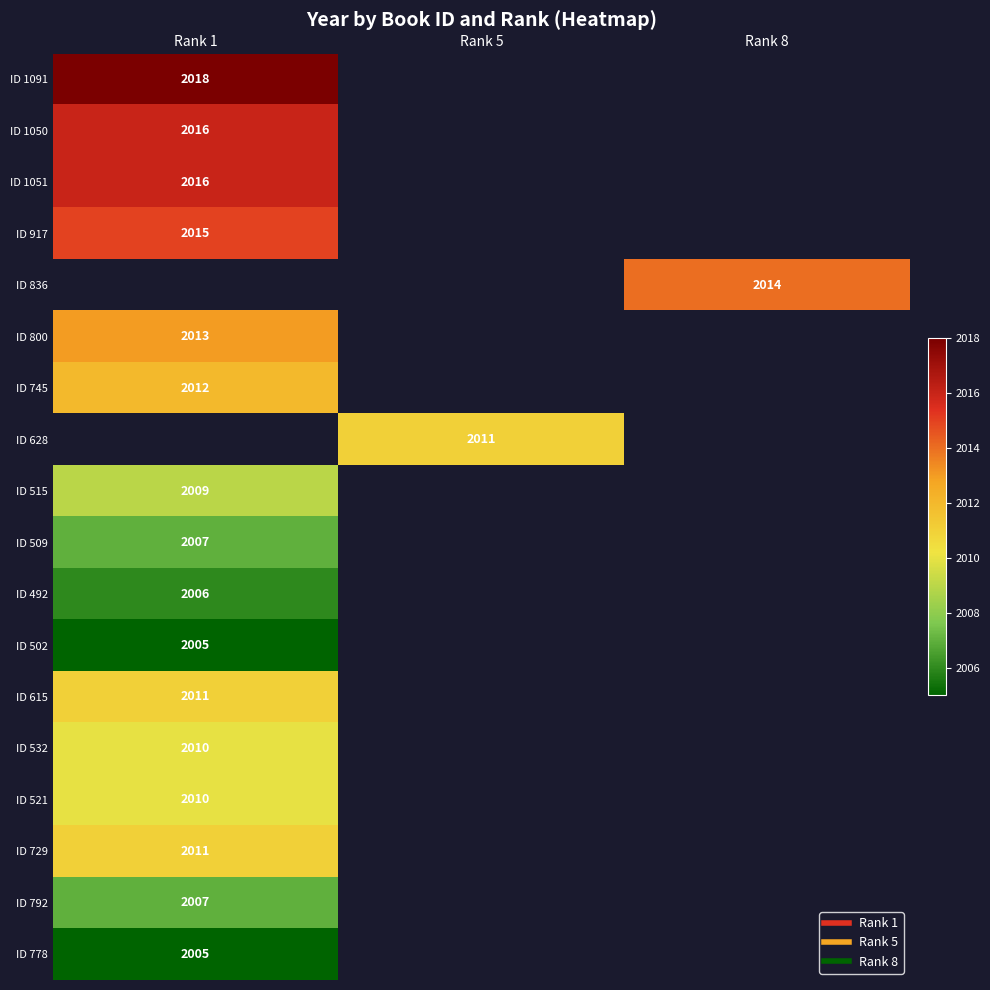

What is the difference between the highest and lowest values at Rank 1?

13.0